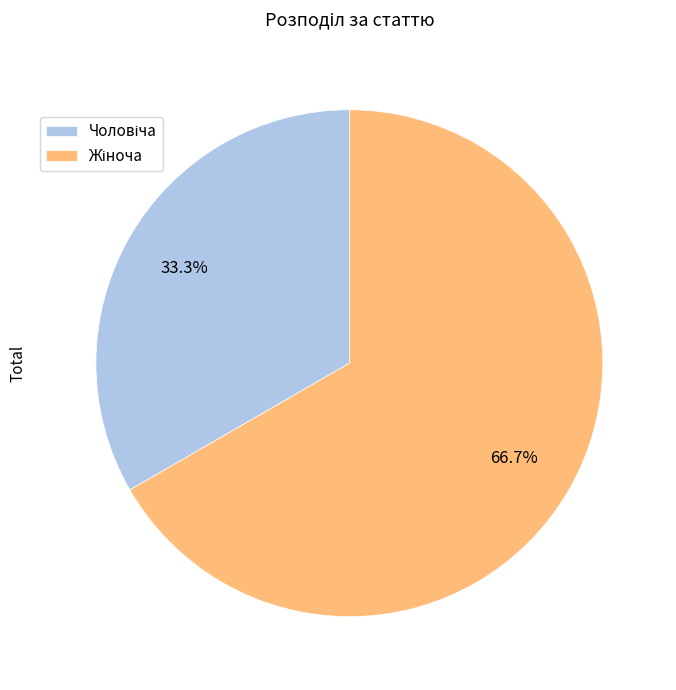

How many segments does this pie chart have?

2